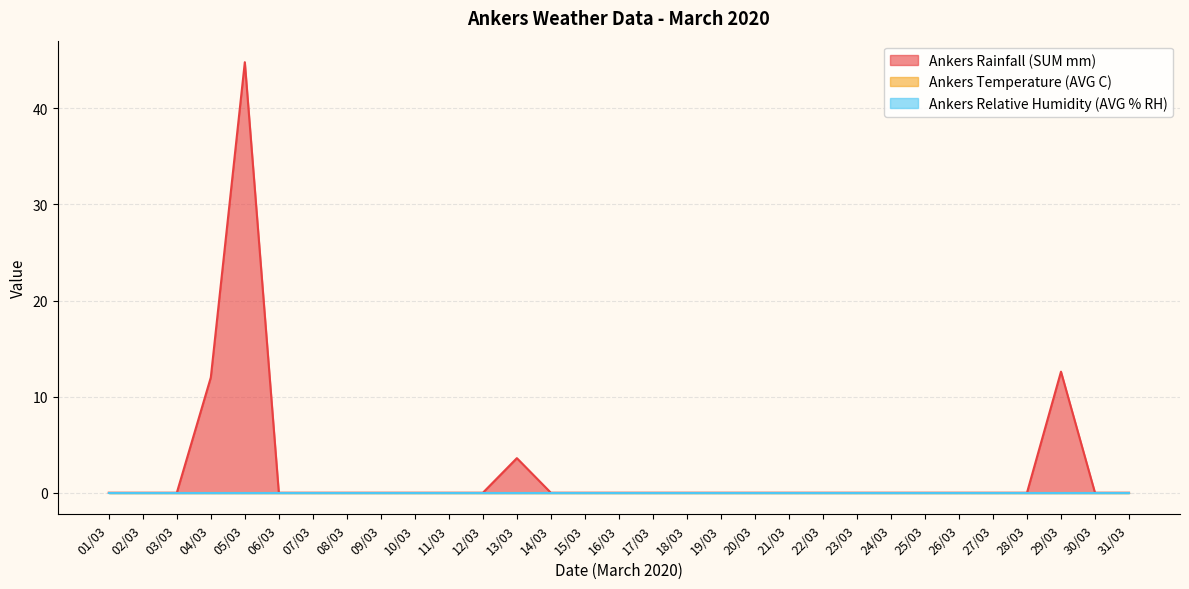

At 25/03, list the series in order from smallest to largest.

Ankers Rainfall (SUM mm), Ankers Temperature (AVG C), Ankers Relative Humidity (AVG % RH)